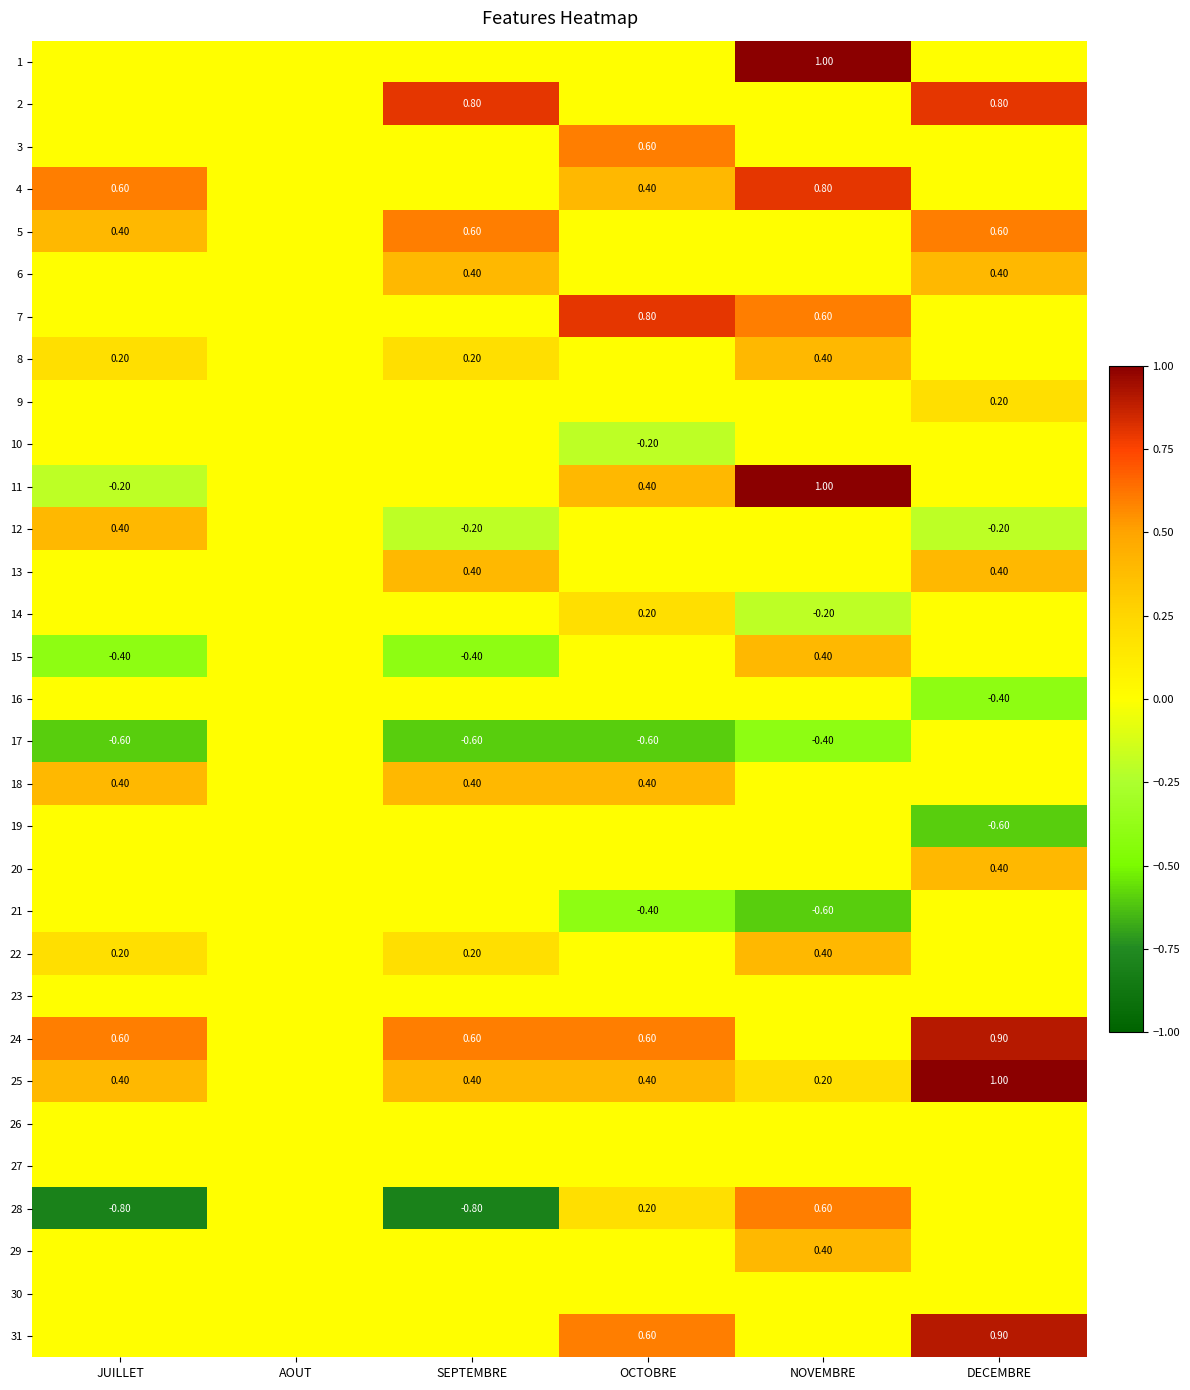

Count the number of categories in the chart.

6